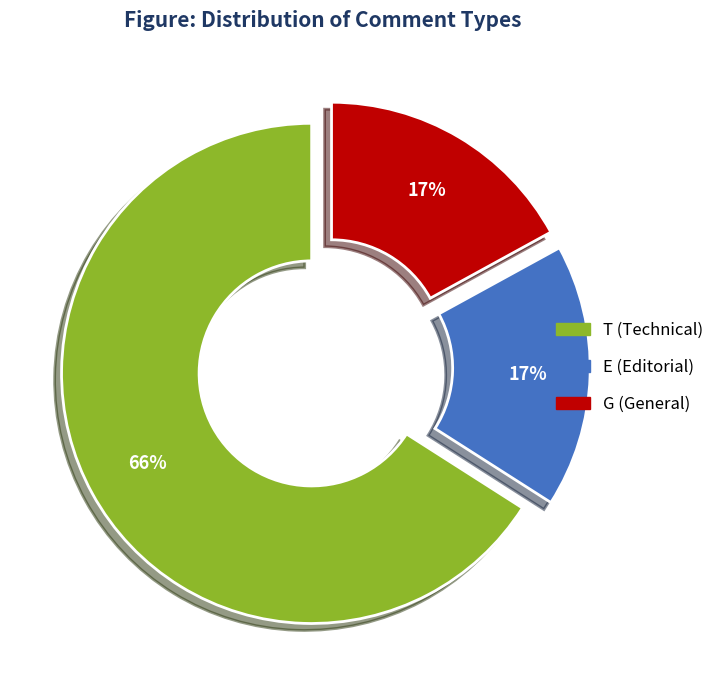

Which category has the biggest portion of the pie?

T